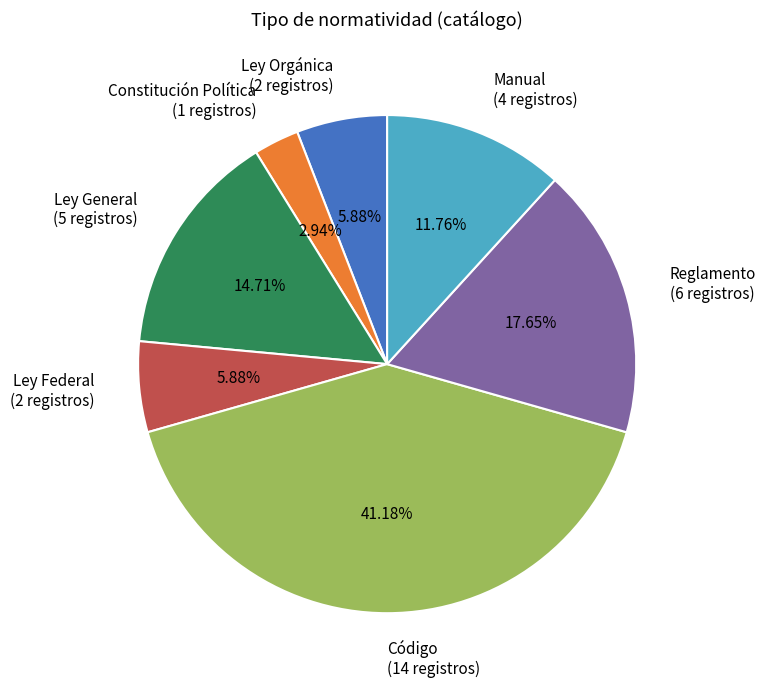

Which has a higher value, Ley Federal (2 registros) or Reglamento (6 registros)?

Reglamento (6 registros)